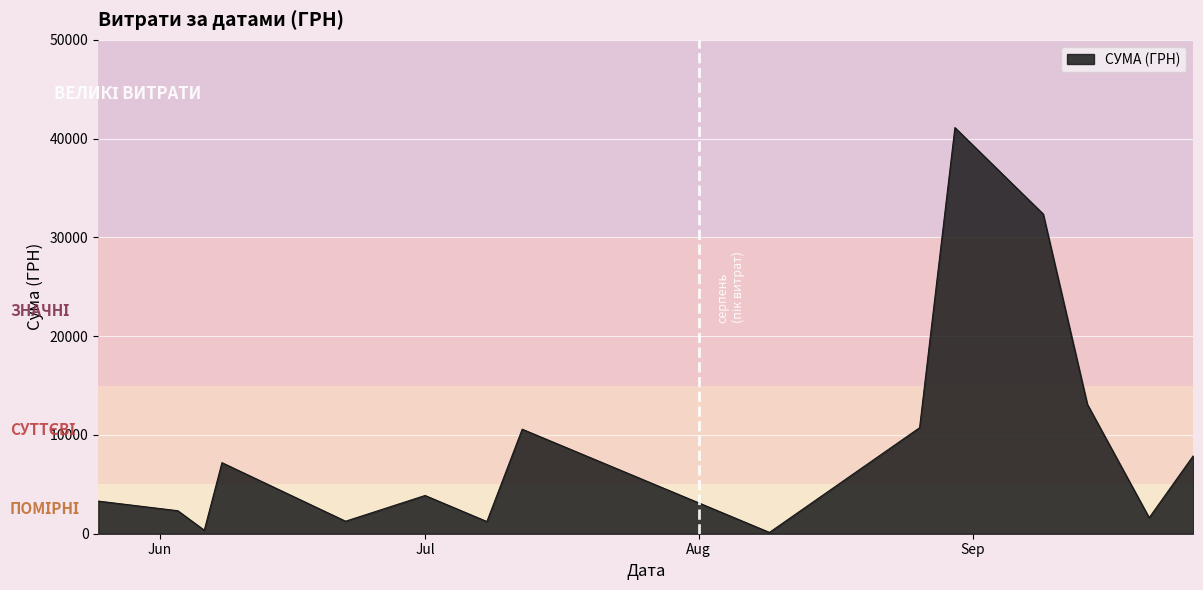

What is the difference between the maximum and minimum values?

40986.0